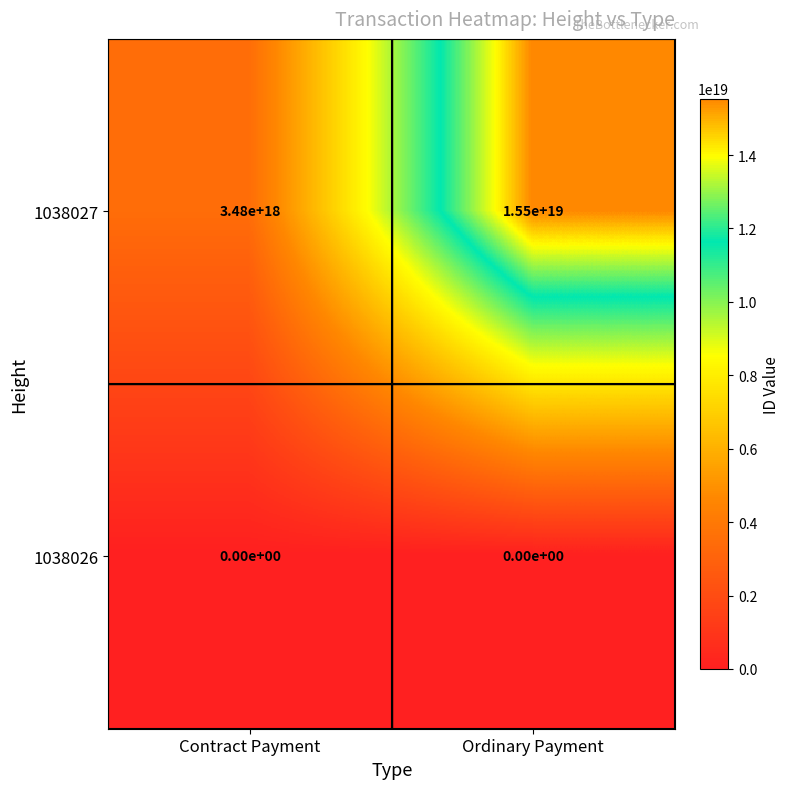

At Ordinary Payment, list the series in order from smallest to largest.

1038026, 1038027